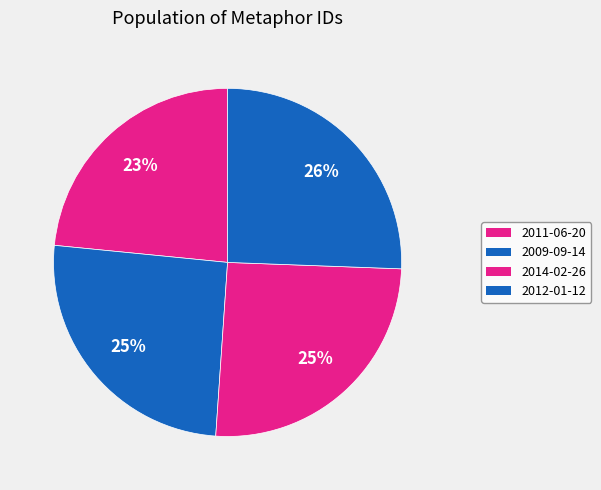

Do 2012-01-12 and 2014-02-26 together represent more than half of the pie?

Yes